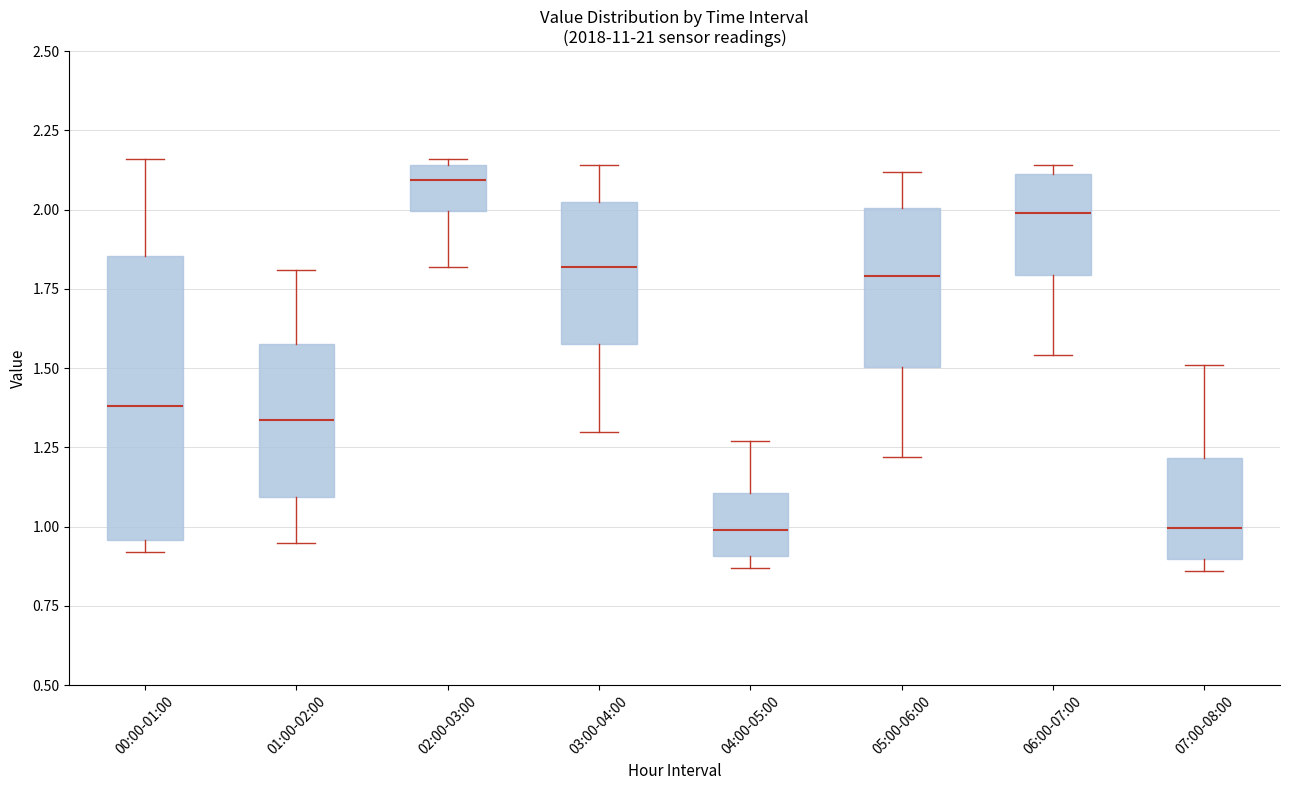

Reading left to right, read every box against the y-axis: the position of its median line, the range the box covers, and the ends of its whiskers. The values are not printed on the chart, so give them approximately, as read against the axis.

00:00-01:00: median 1.40, box 0.95 to 1.85, whiskers 0.90 to 2.15
01:00-02:00: median 1.35, box 1.10 to 1.60, whiskers 0.95 to 1.80
02:00-03:00: median 2.10, box 2.00 to 2.15, whiskers 1.80 to 2.15 (just above the box's upper edge)
03:00-04:00: median 1.80, box 1.60 to 2.05, whiskers 1.30 to 2.15
04:00-05:00: median 1.00, box 0.90 to 1.10, whiskers 0.85 to 1.25
05:00-06:00: median 1.80, box 1.50 to 2.00, whiskers 1.20 to 2.10
06:00-07:00: median 2.00, box 1.80 to 2.10, whiskers 1.55 to 2.15
07:00-08:00: median 1.00, box 0.90 to 1.20, whiskers 0.85 to 1.50